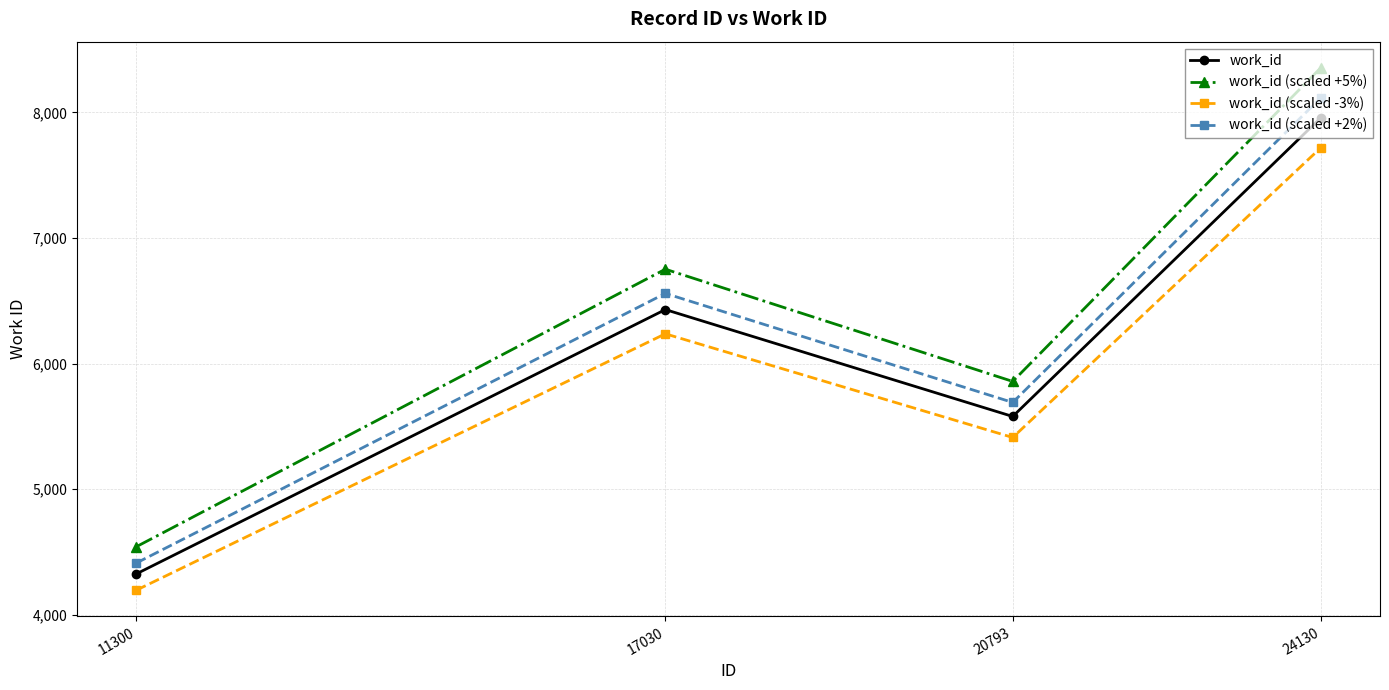

At which category is the sum across all series the highest?

24130